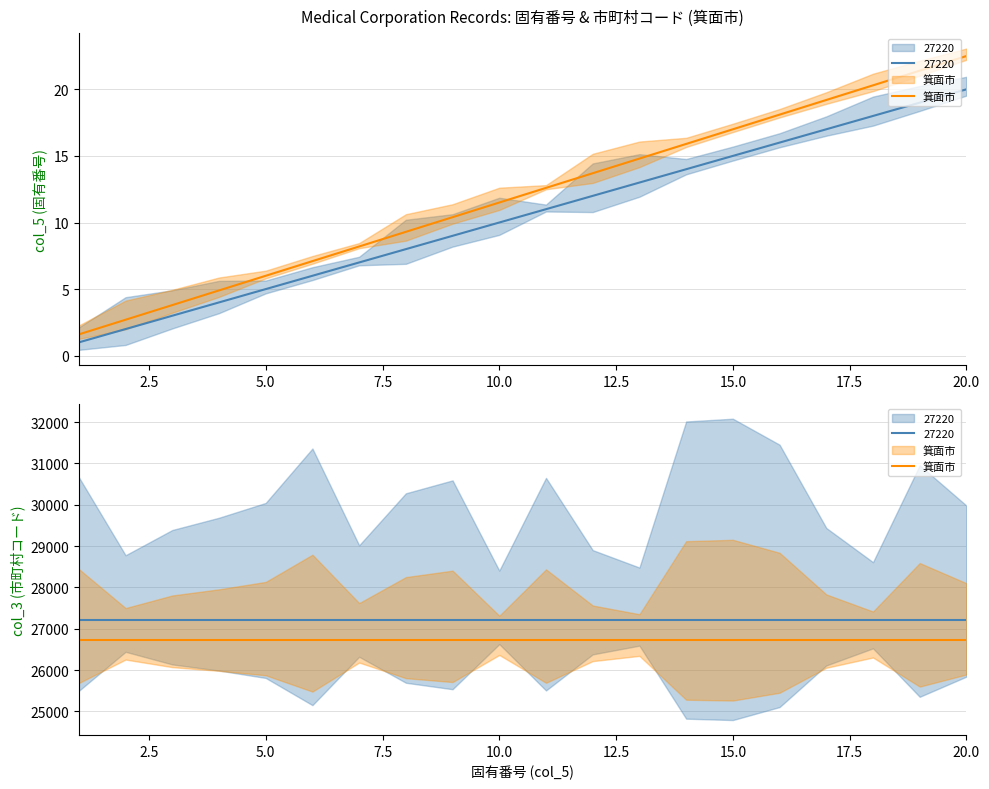

Reading right to left, extract all data points from this chart.

20=20	19=19	18=18	17=17	16=16	15=15	14=14	13=13	12=12	11=11	10=10	9=9	8=8	7=7	6=6	5=5	4=4	3=3	2=2	1=1